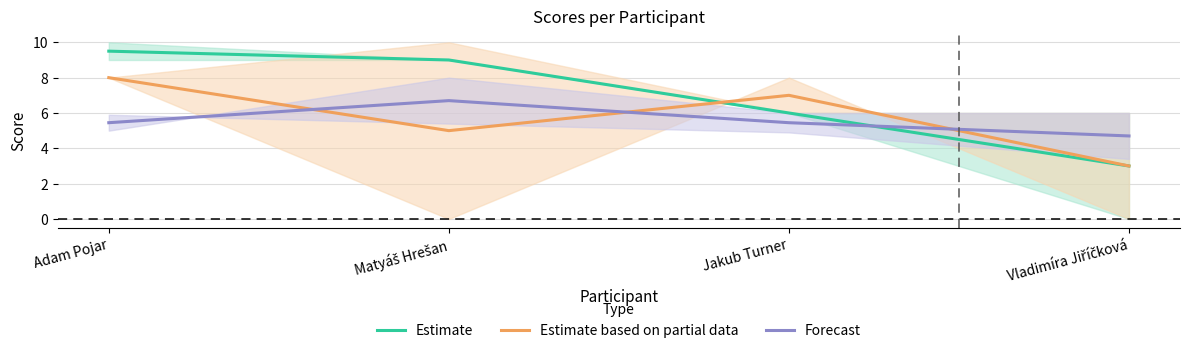

What is the sum of all Estimate based on partial data values?

23.0